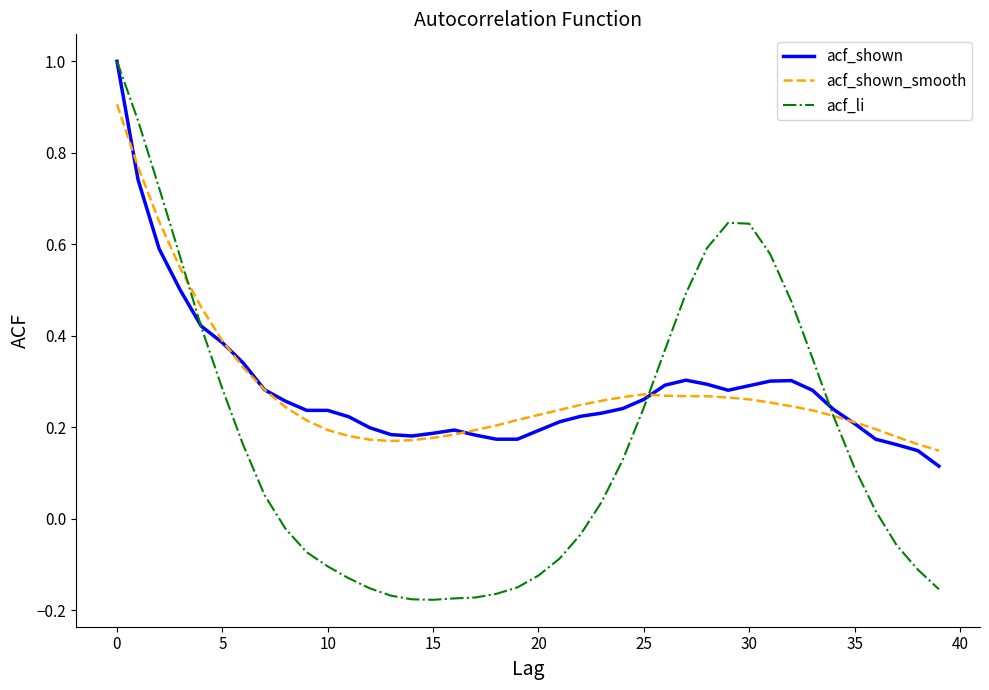

After their last crossing, which series has the higher values: acf_li or acf_shown_smooth?

acf_shown_smooth